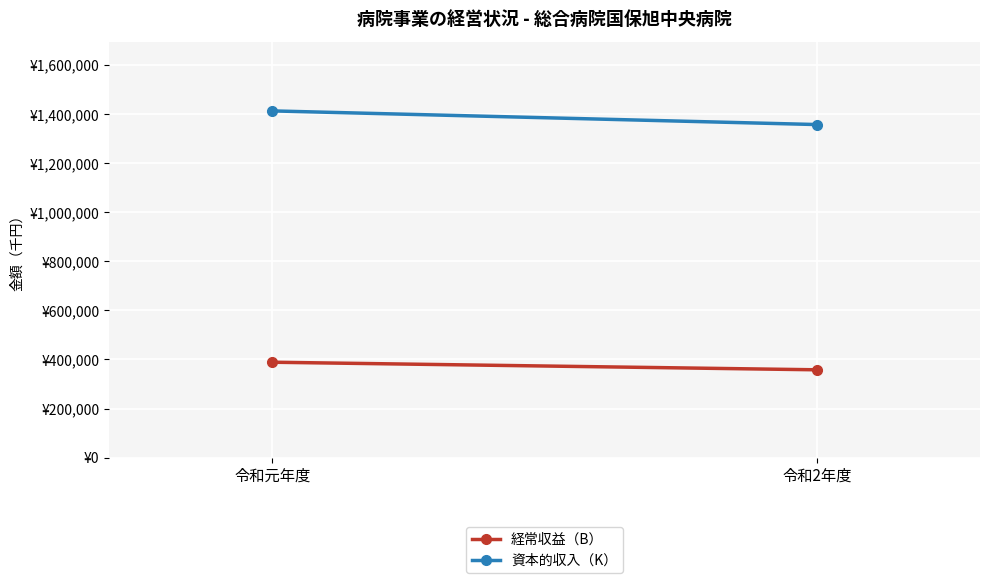

Which category has the lowest value across all series?

令和2年度